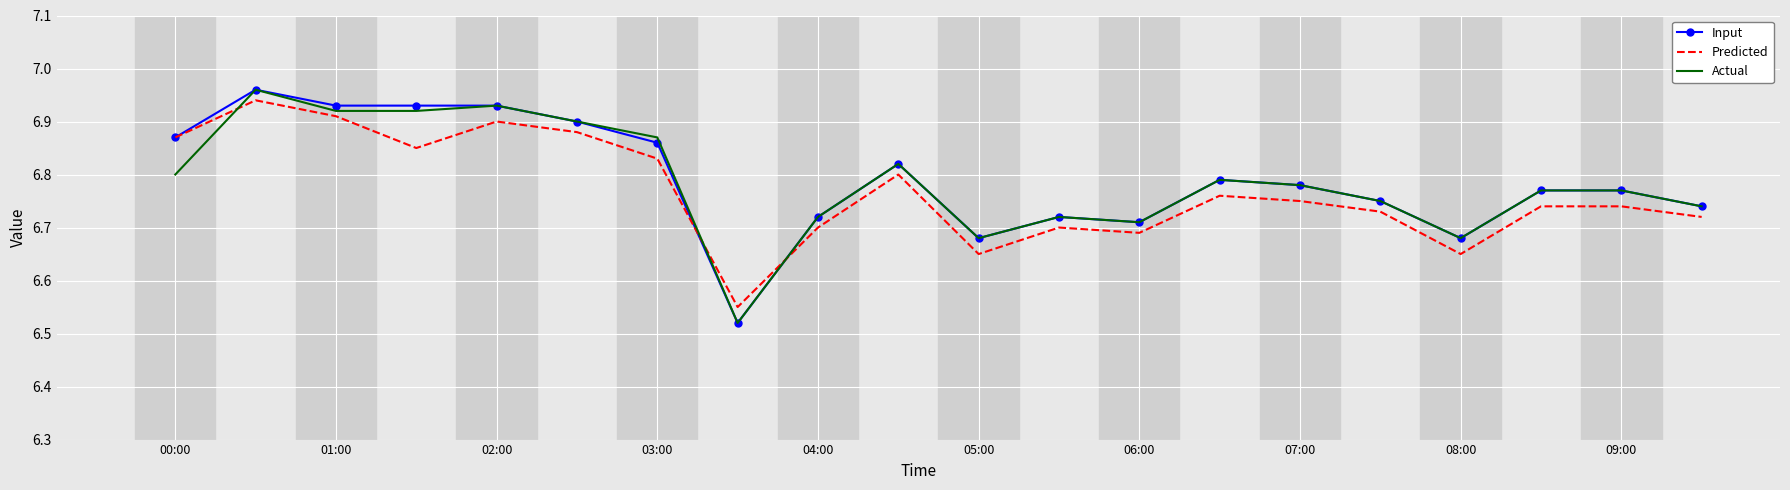

True or false: Predicted and Actual cross at least once.

True